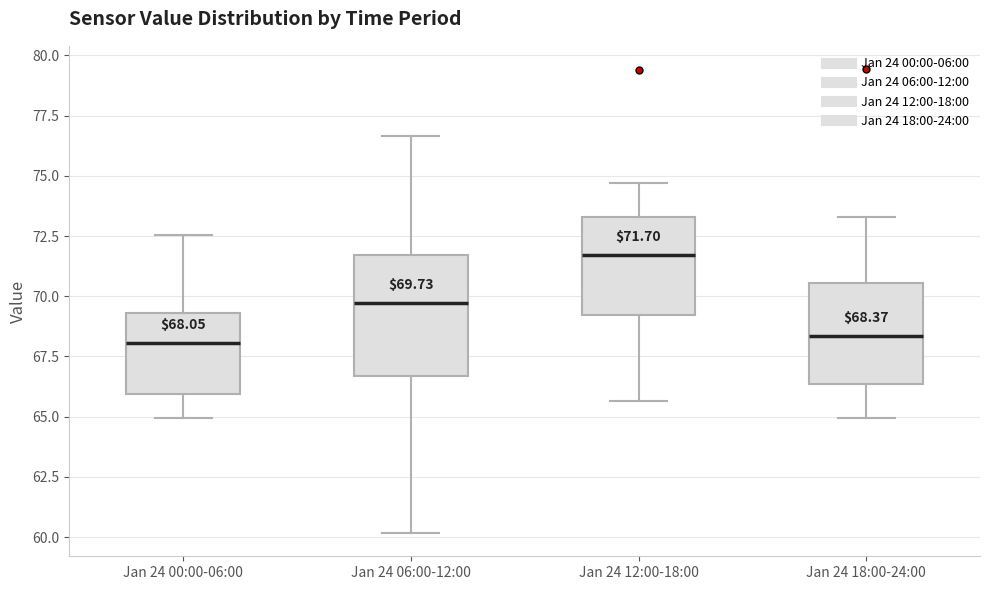

Which box is the tallest, from its lower edge to its upper edge?

Jan 24 06:00-12:00